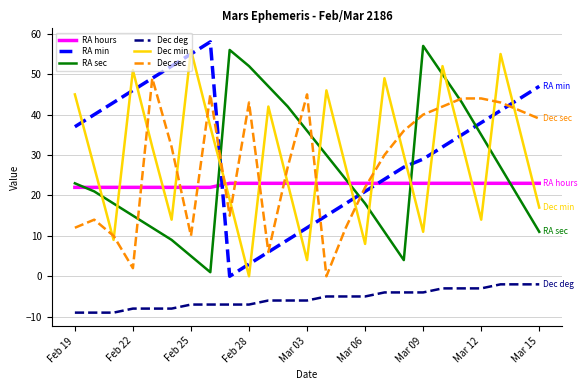

What is the average value of the RA sec series?

27